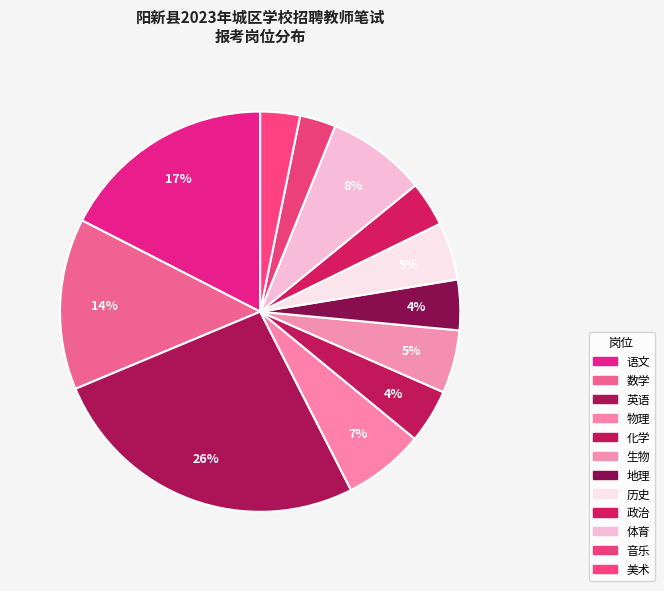

How many segments does this pie chart have?

12